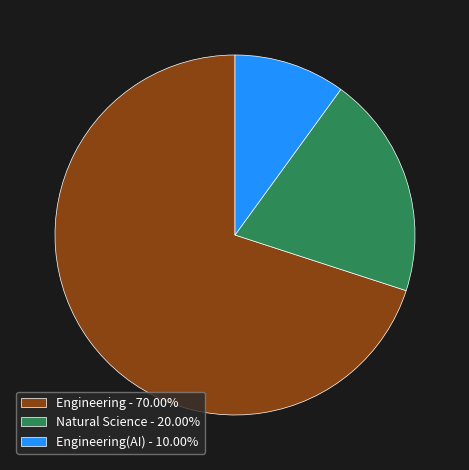

Do Natural Science - 20.00% and Engineering - 70.00% together represent more than half of the pie?

Yes